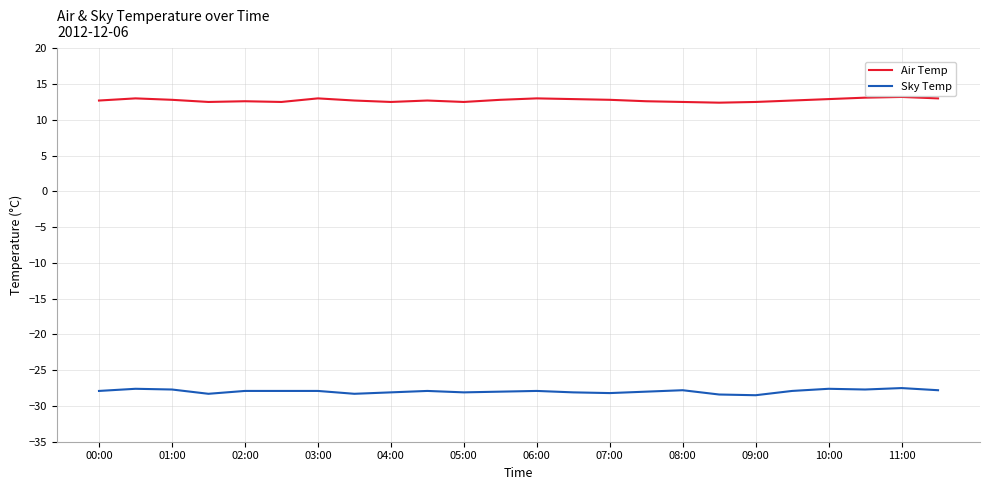

True or false: Sky Temp and Air Temp cross at least once.

False